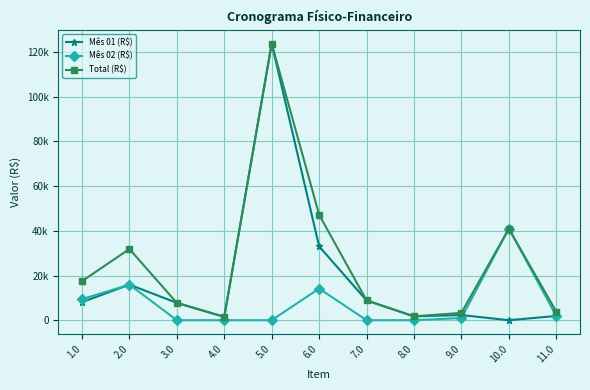

True or false: Mês 02 (R$) and Total (R$) cross at least once.

False